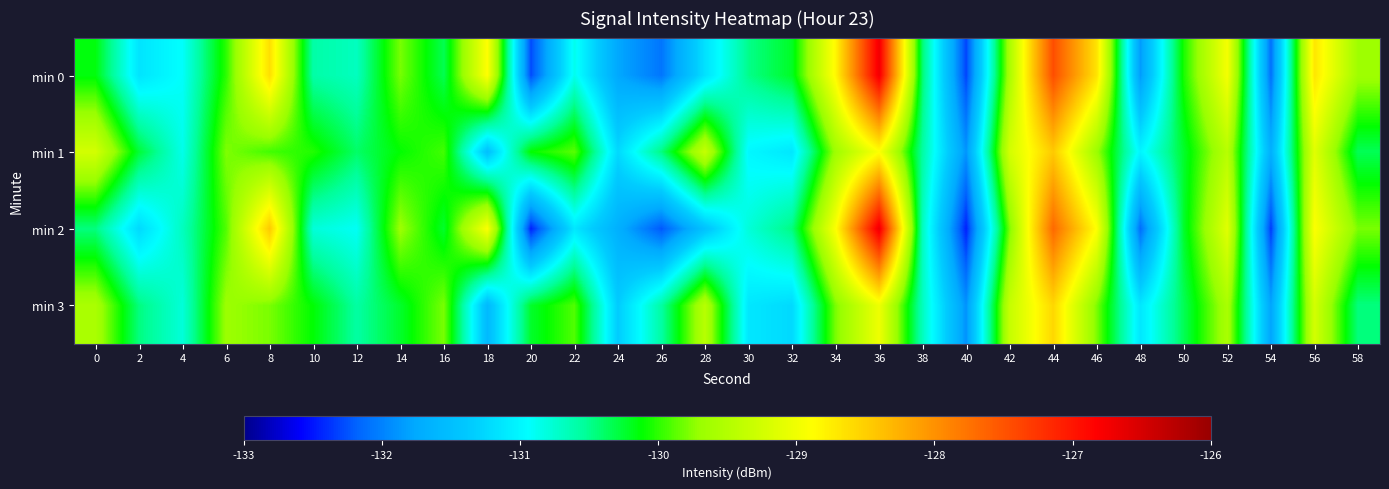

Reading left to right, transcribe all the data shown in this chart.

min 0: 0=-130.1	2=-131.1	4=-130.9	6=-130.0	8=-128.6	10=-130.6	12=-130.7	14=-129.8	16=-130.3	18=-128.9	20=-132.3	22=-130.9	24=-131.8	26=-132.1	28=-131.2	30=-130.5	32=-130.2	34=-128.8	36=-126.7	38=-130.4	40=-132.3	42=-129.6	44=-127.5	46=-128.7	48=-131.9	50=-130.0	52=-129.0	54=-132.1	56=-128.7	58=-129.7
min 1: 0=-129.2	2=-130.3	4=-130.9	6=-129.8	8=-129.9	10=-130.0	12=-130.4	14=-130.1	16=-129.9	18=-131.5	20=-130.1	22=-129.9	24=-131.2	26=-130.5	28=-129.3	30=-131.0	32=-131.1	34=-129.7	36=-128.9	38=-130.6	40=-131.9	42=-129.2	44=-128.5	46=-129.7	48=-131.0	50=-130.2	52=-129.5	54=-131.7	56=-129.1	58=-130.3
min 2: 0=-130.5	2=-131.2	4=-130.7	6=-129.9	8=-128.5	10=-130.8	12=-130.9	14=-129.7	16=-130.2	18=-128.9	20=-132.5	22=-131.1	24=-131.7	26=-132.2	28=-131.5	30=-130.8	32=-130.5	34=-128.9	36=-126.7	38=-130.7	40=-132.5	42=-129.8	44=-127.7	46=-128.9	48=-132.1	50=-130.2	52=-129.1	54=-132.3	56=-128.9	58=-129.8
min 3: 0=-129.6	2=-130.5	4=-130.8	6=-129.7	8=-129.8	10=-130.1	12=-130.6	14=-130.2	16=-129.8	18=-131.6	20=-130.2	22=-129.9	24=-131.3	26=-130.6	28=-129.5	30=-131.1	32=-131.2	34=-129.8	36=-129.0	38=-130.7	40=-131.9	42=-129.3	44=-128.6	46=-129.8	48=-131.1	50=-130.3	52=-129.6	54=-131.8	56=-129.2	58=-130.5